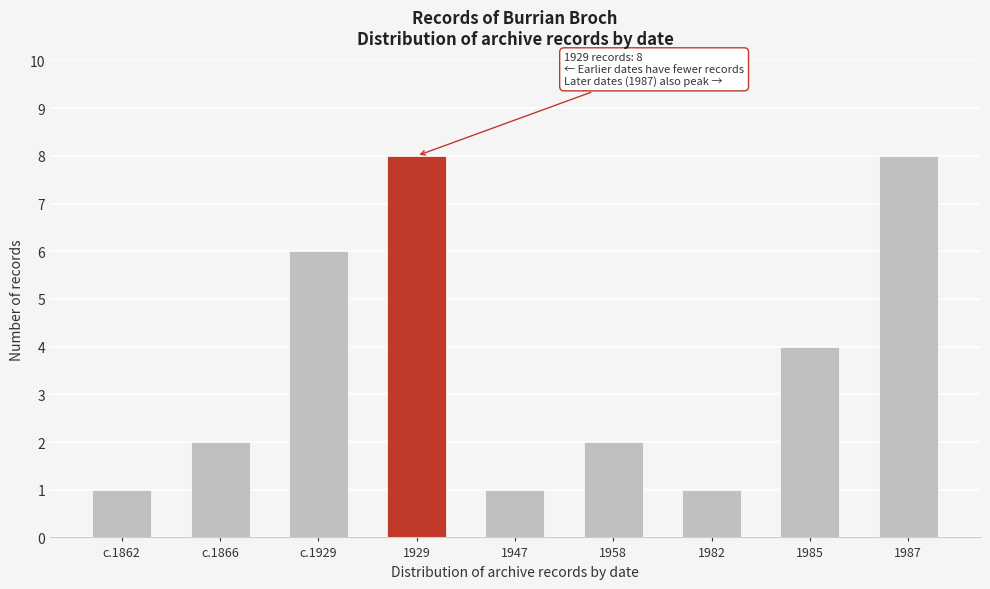

Reading right to left, transcribe all the data shown in this chart.

8	4	1	2	1	8	6	2	1